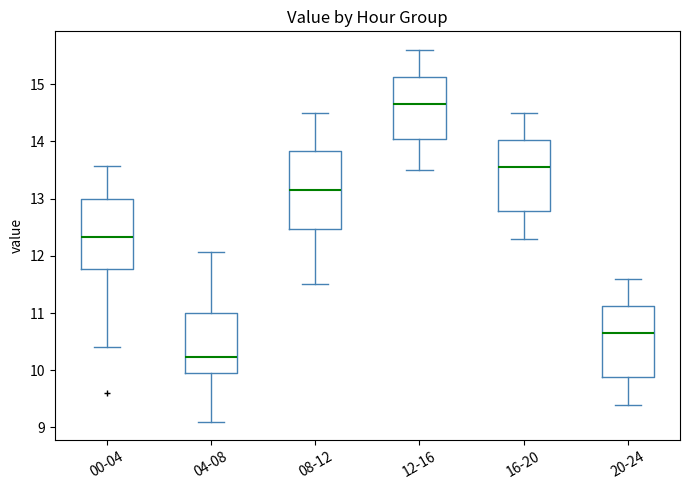

Which box has the highest median line?

12-16